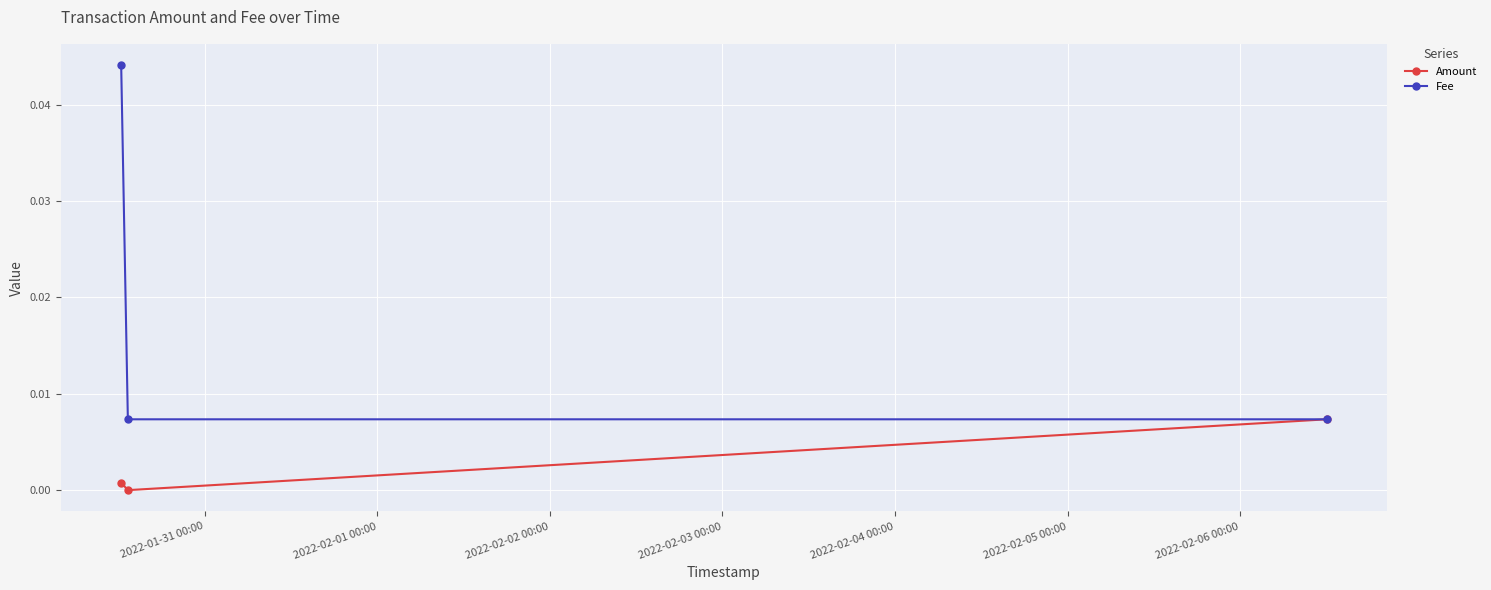

List the series in order of their overall mean, lowest first.

Amount, Fee